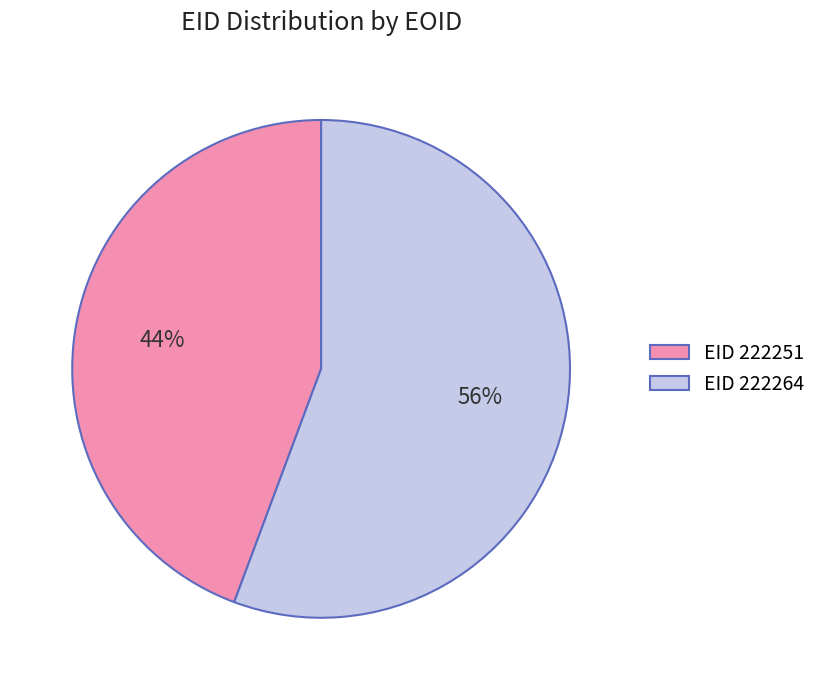

What is the smallest slice in the pie chart?

EID 222251